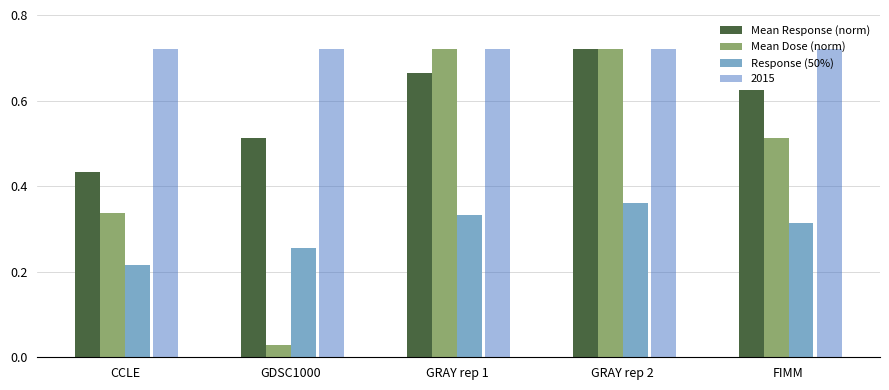

The value of Mean Dose (norm) at GRAY rep 2 is 0.4. True or false?

False